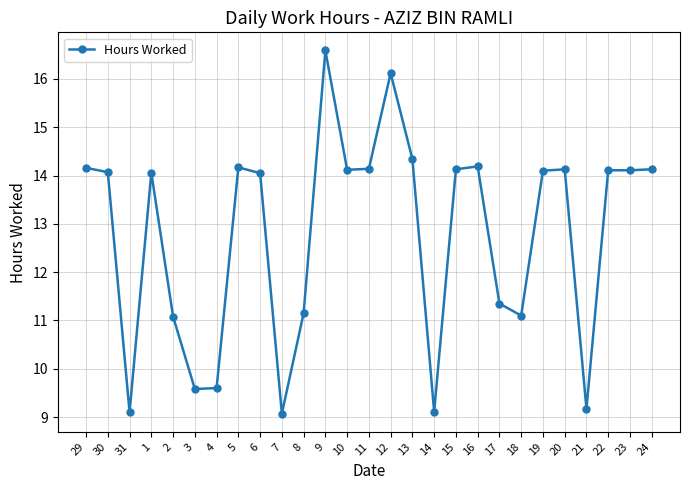

True or false: the data has more than 1 interior local peaks.

True